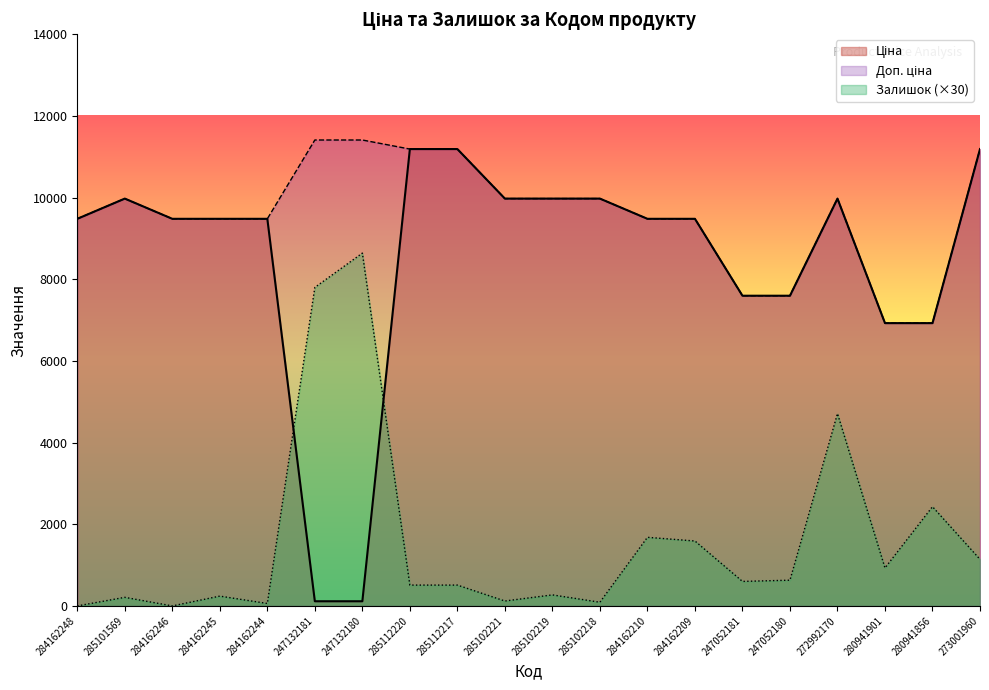

At which category is the sum across all series the highest?

272992170